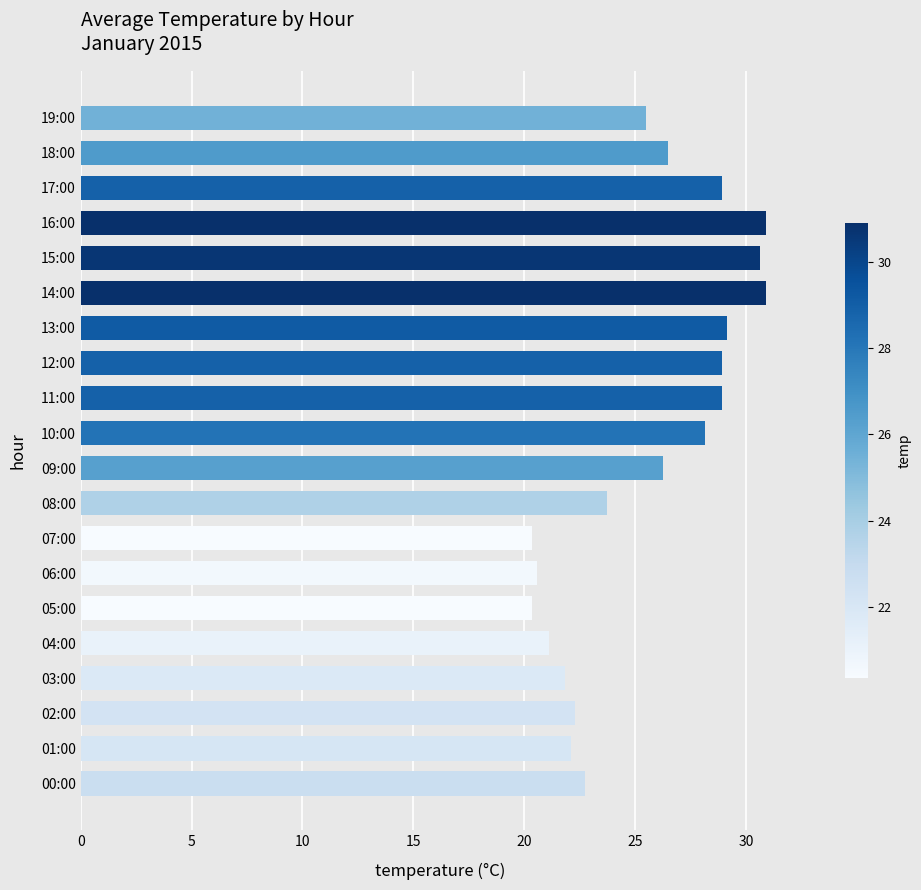

How many series are shown in this chart?

1